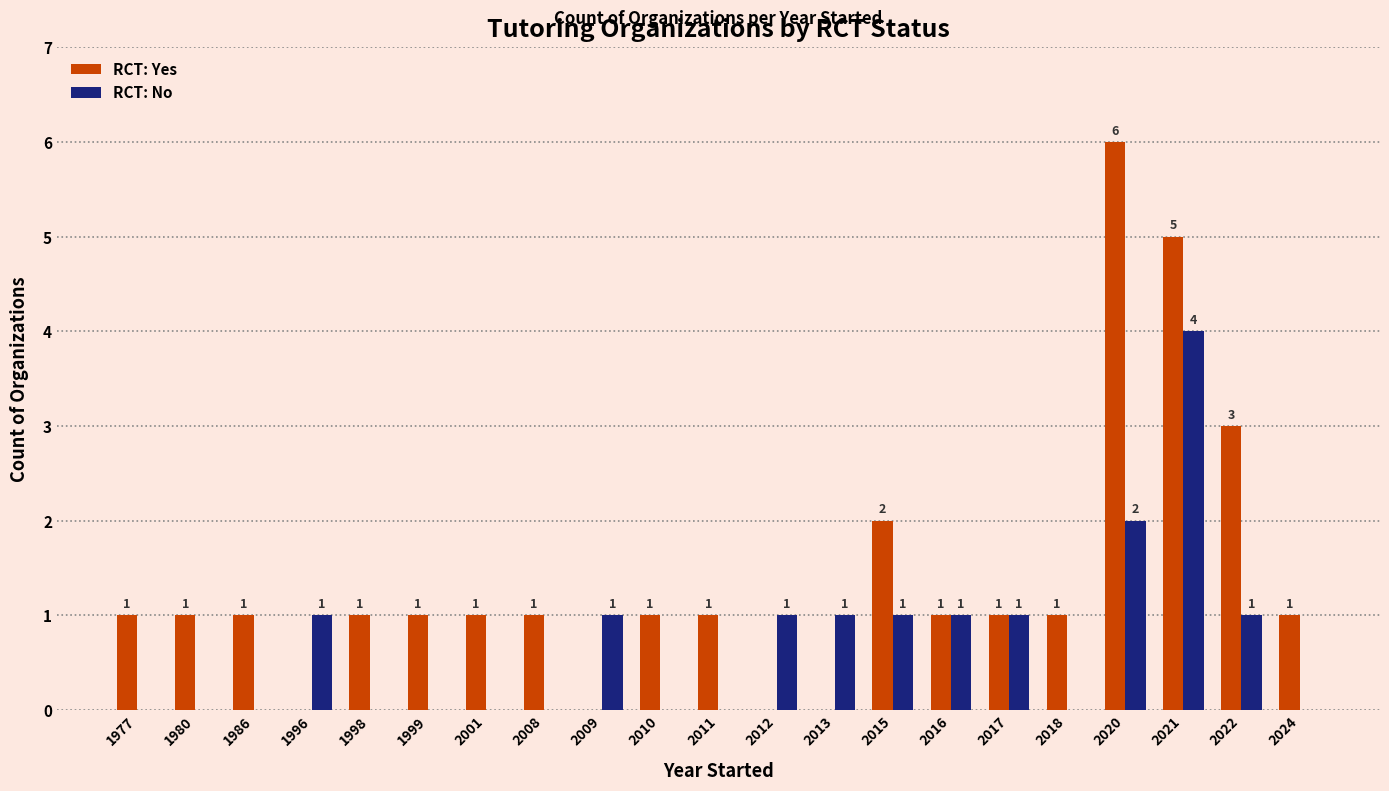

Are the bars horizontal?

No